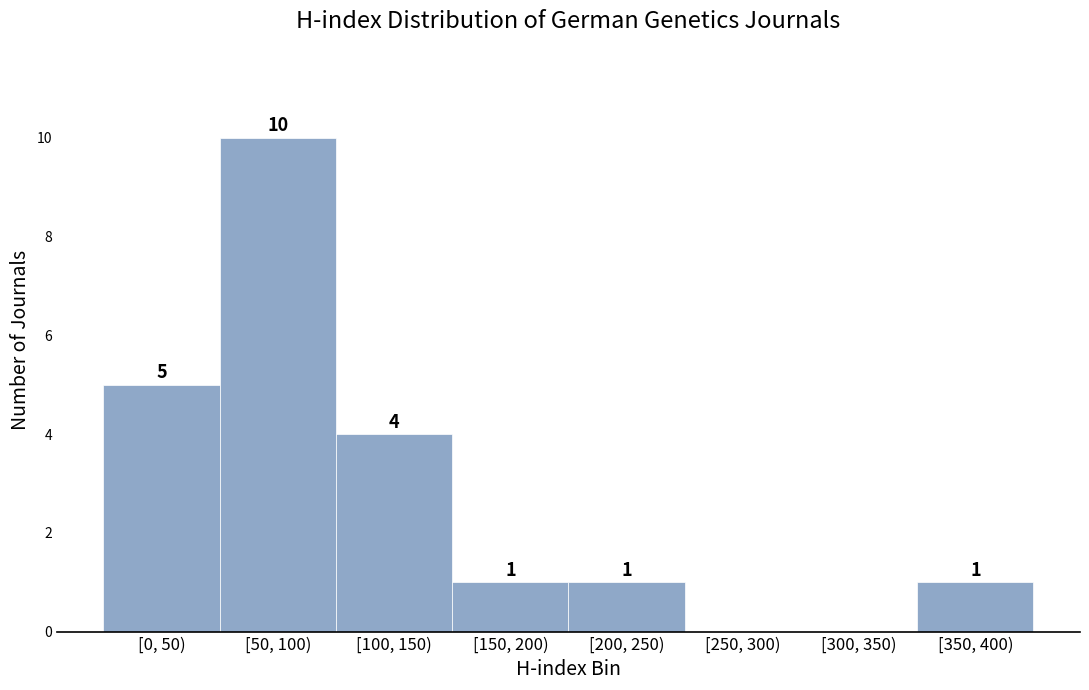

Reading left to right, what are all the values shown in this chart?

[0, 50)=5	[50, 100)=10	[100, 150)=4	[150, 200)=1	[200, 250)=1	[250, 300)=0	[300, 350)=0	[350, 400)=1